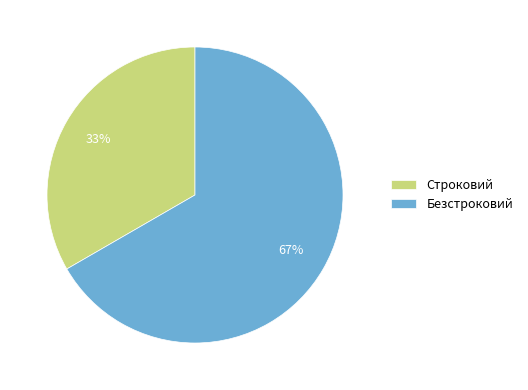

Is Строковий the majority of the pie?

No